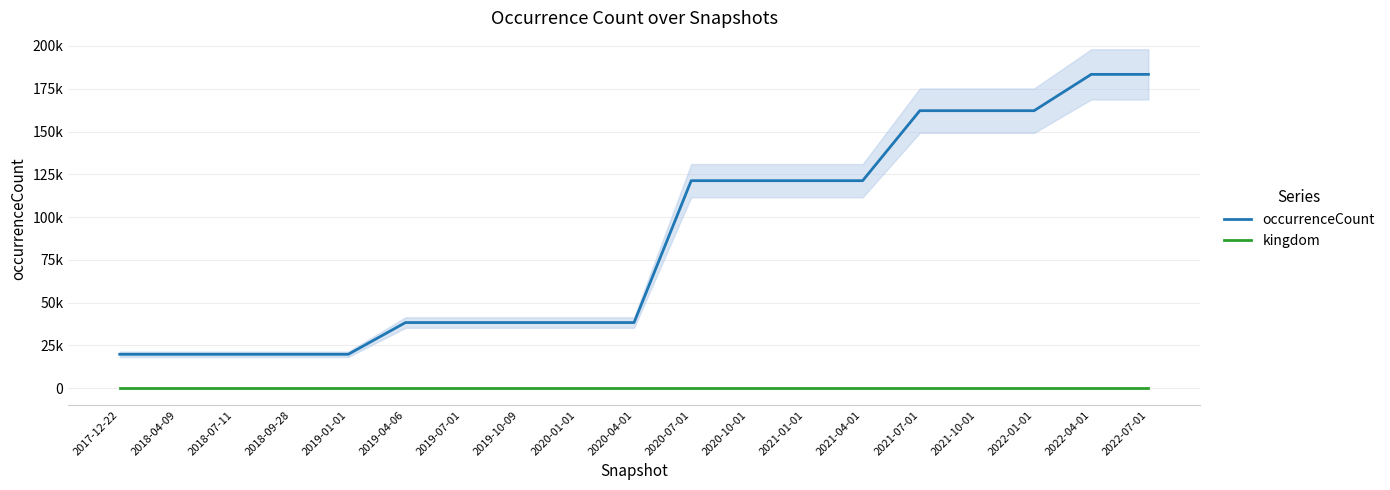

The occurrenceCount series shows 125401 at 2022-04-01. True or false?

False